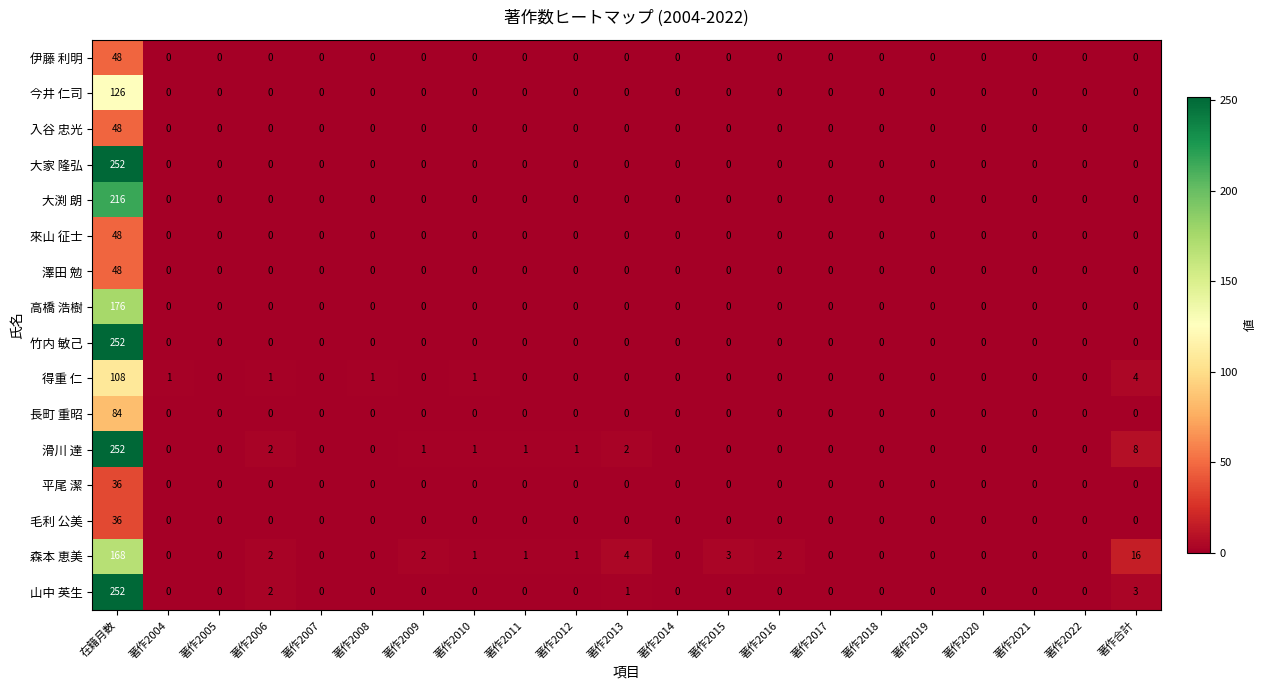

At how many categories does at least one series exceed 73?

1